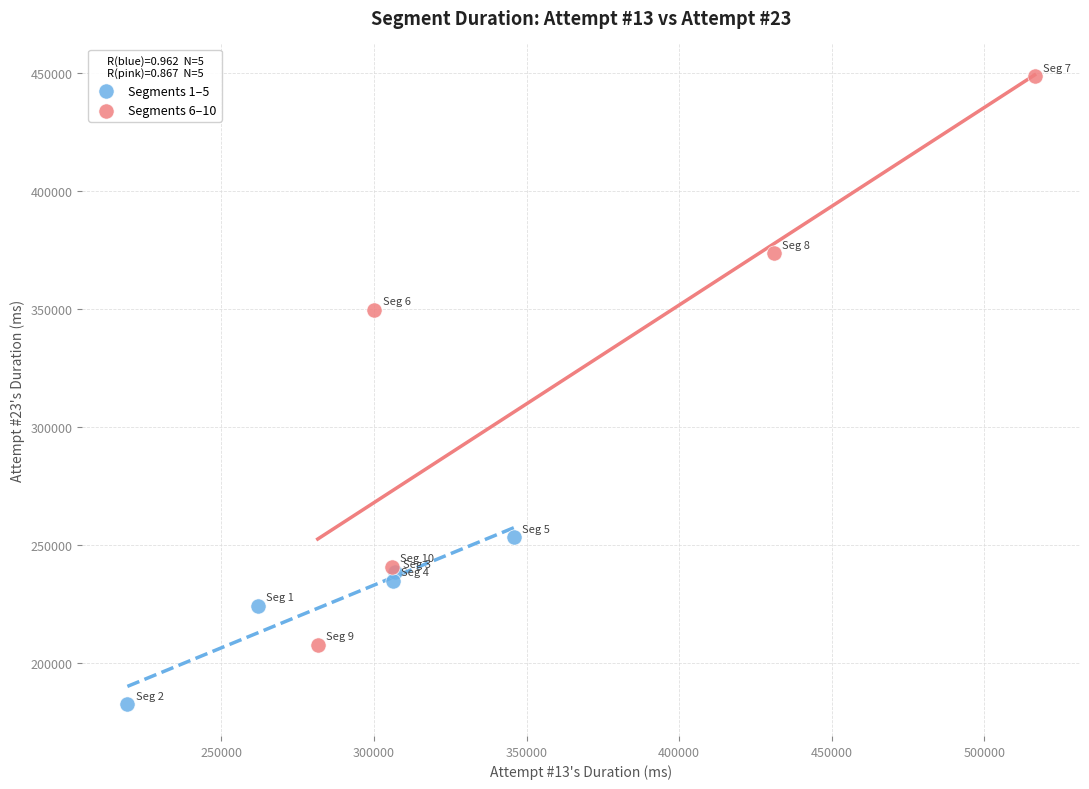

Which series has the widest spread of Y values?

Segments 6–10